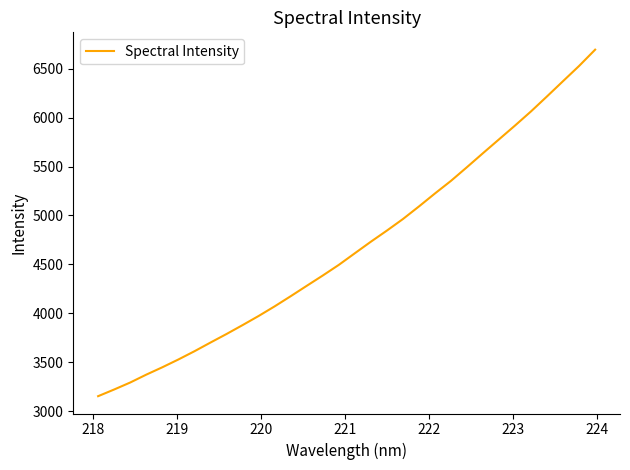

What is the difference between the maximum and minimum values?

3542.4